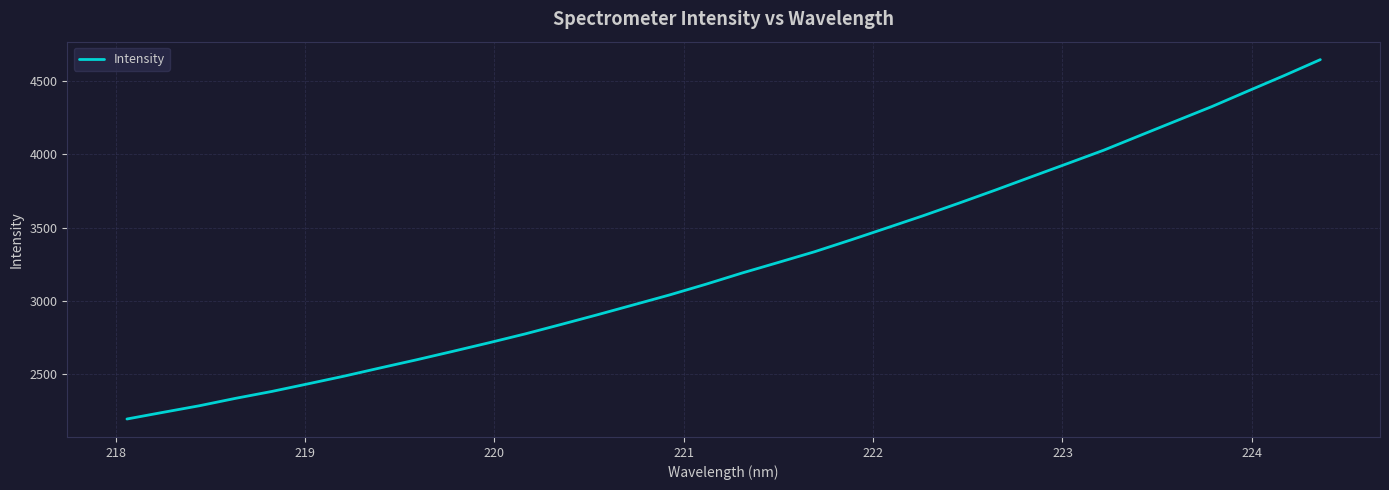

What is the difference between the maximum and minimum values?

2454.1